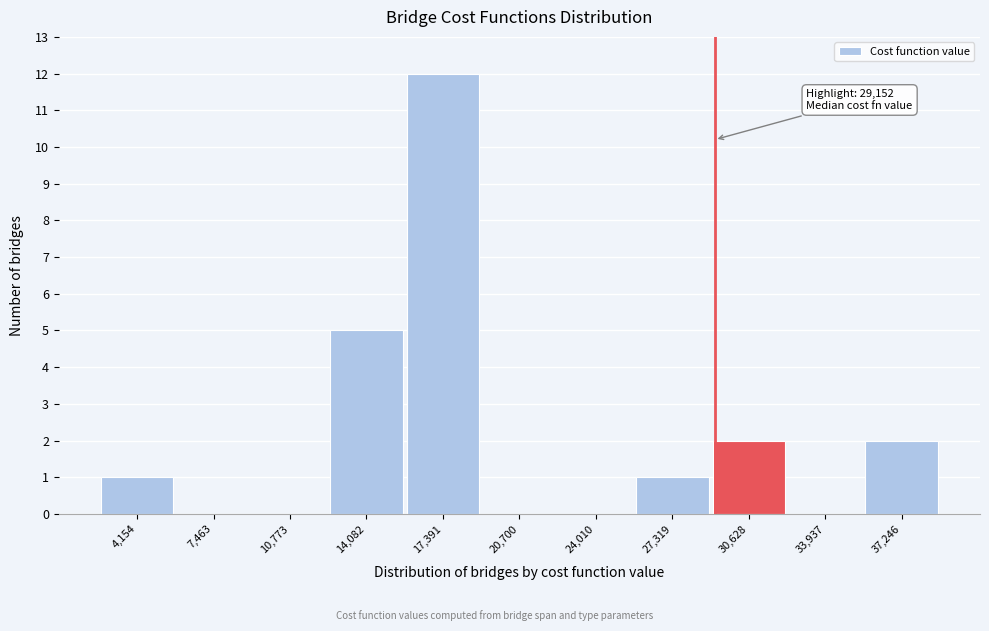

Which range on the x-axis has the tallest bar?

15500 to 19000